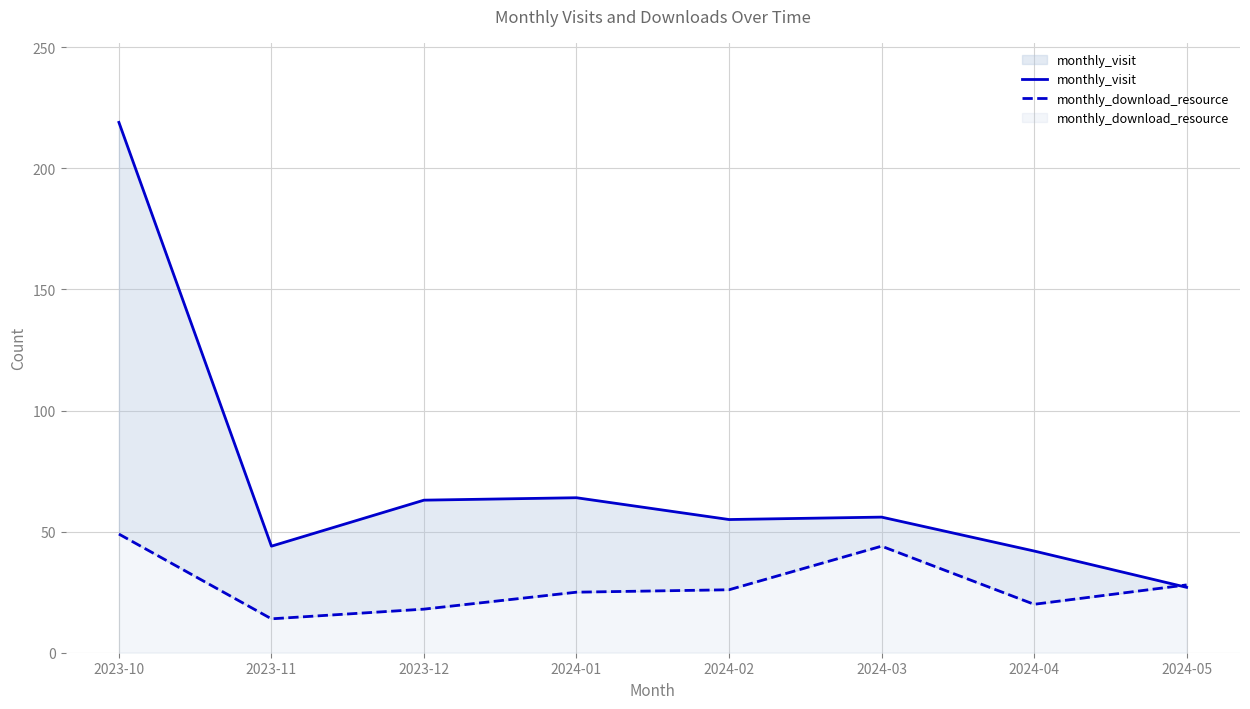

What is the difference between the maximum and second lowest values in the monthly_download_resource series?

31